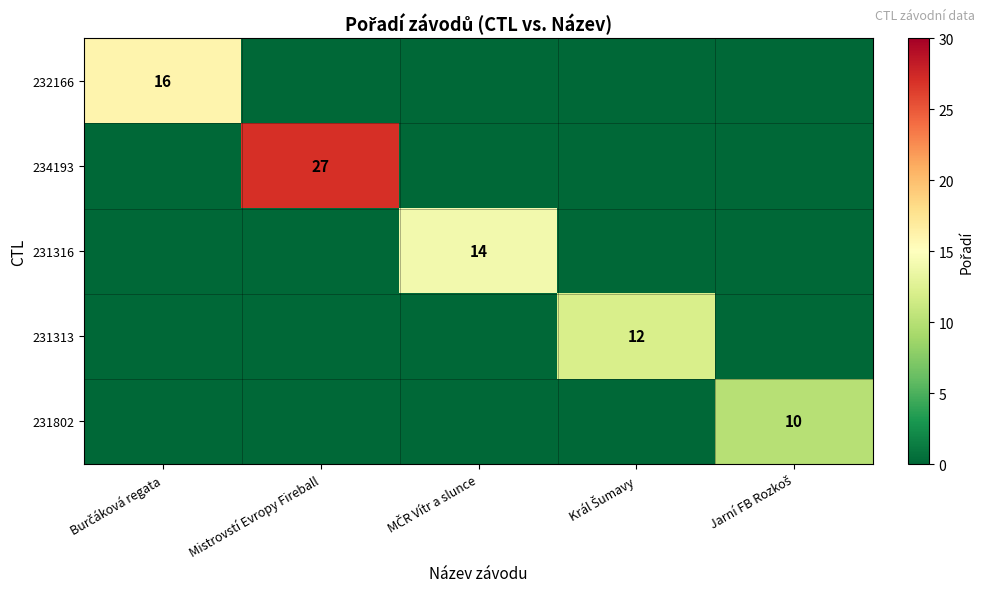

What is the total value across all series at Burčáková regata?

16